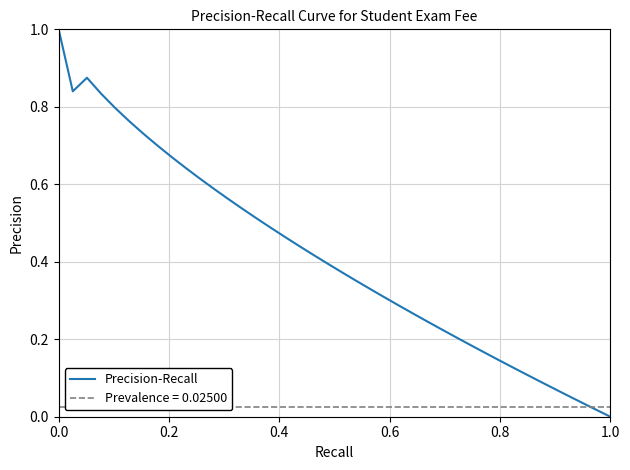

Does the chart have visible grid lines?

Yes